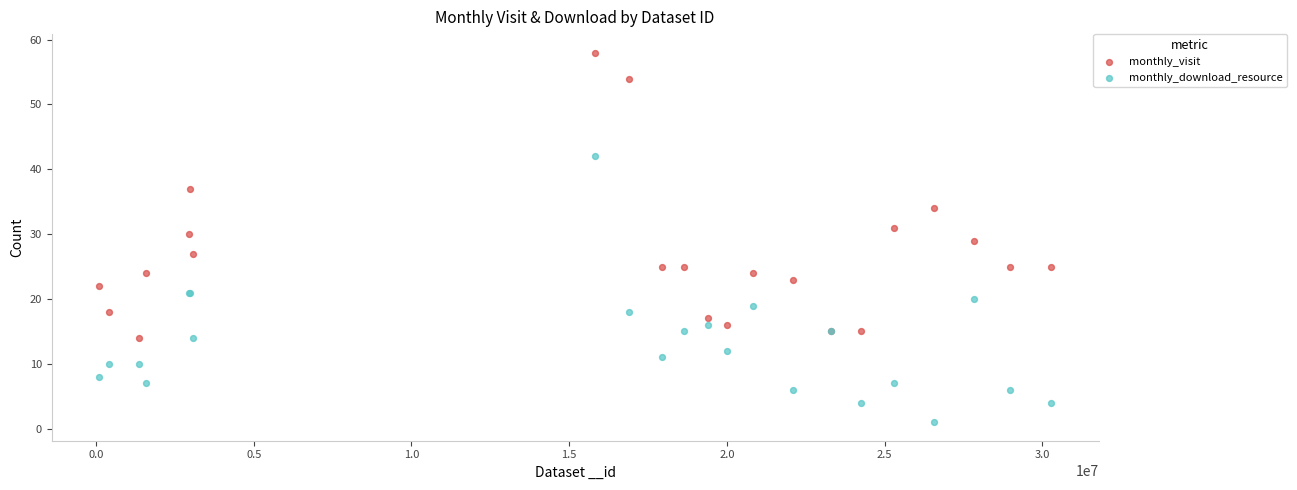

Which series reaches the minimum Y coordinate?

monthly_download_resource